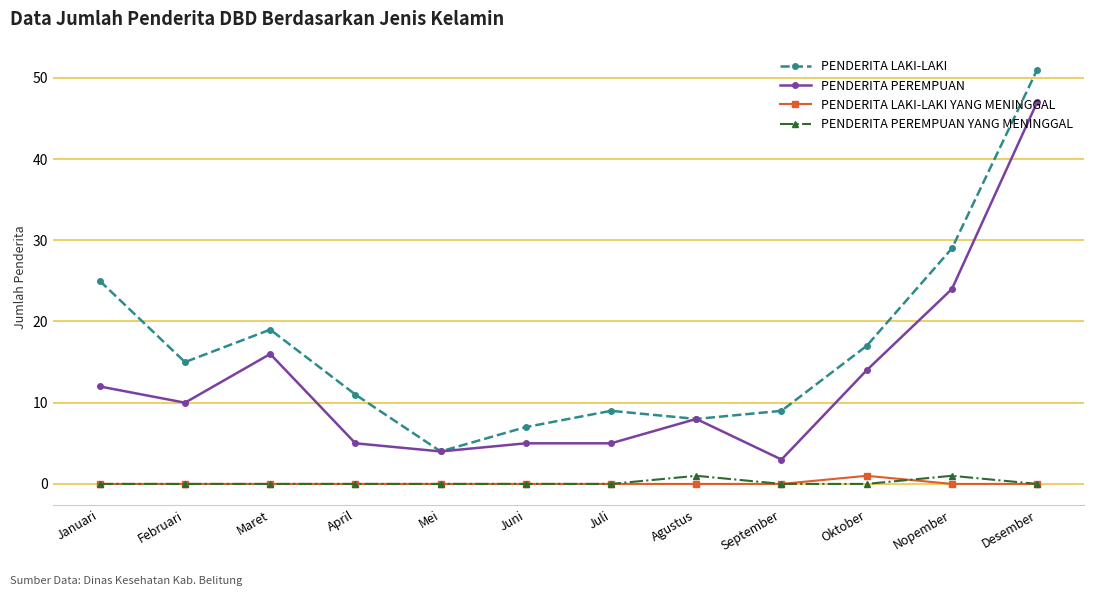

What is the label of the 3rd point from the left?

Maret